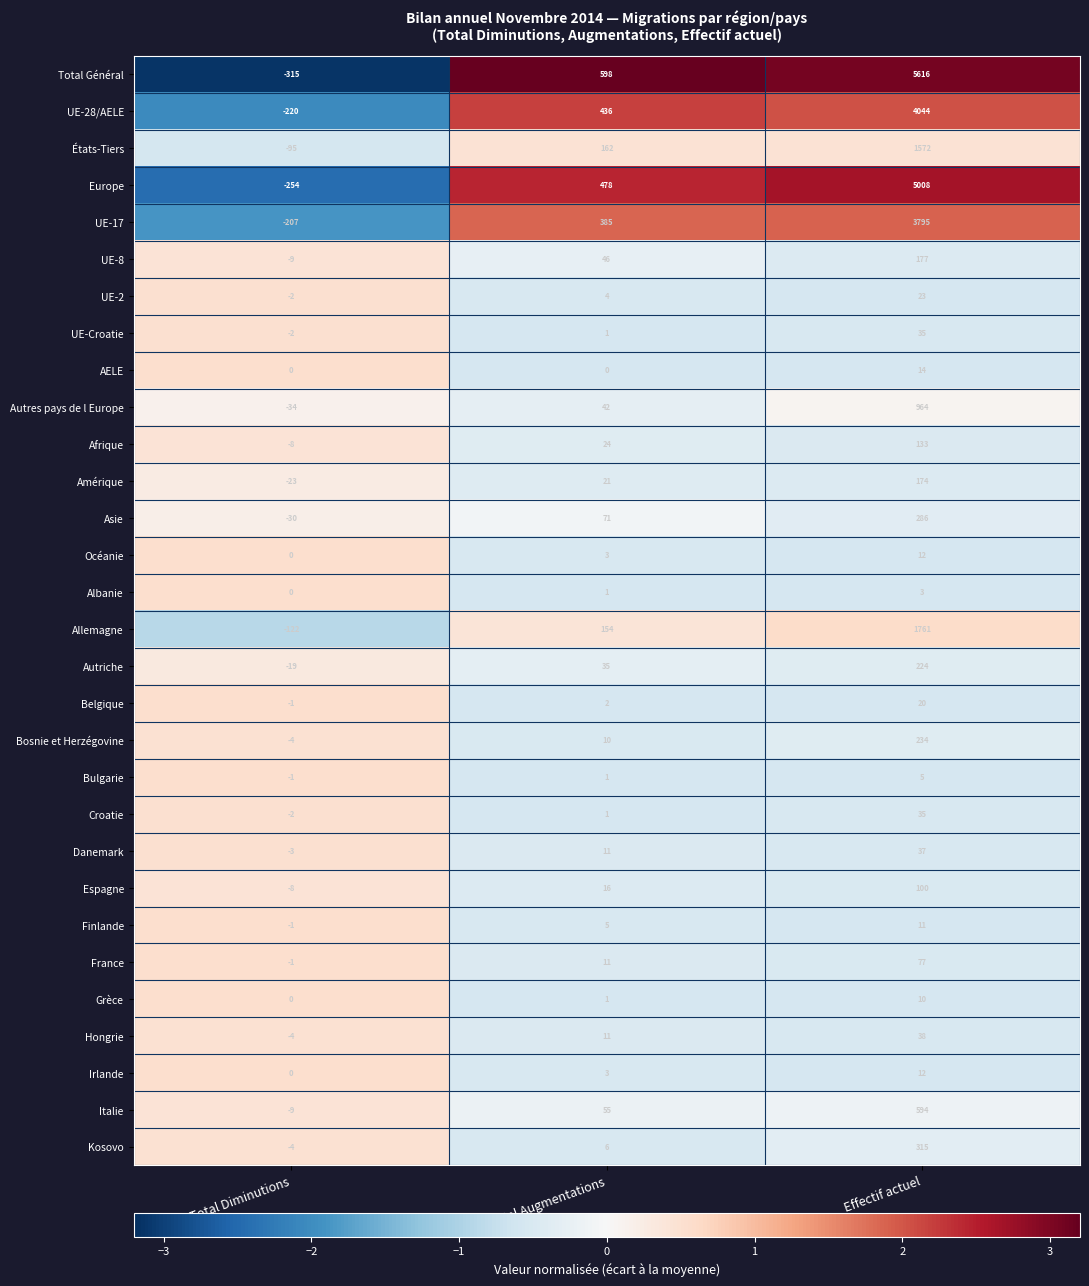

Which series has the largest total across all categories?

Total Général